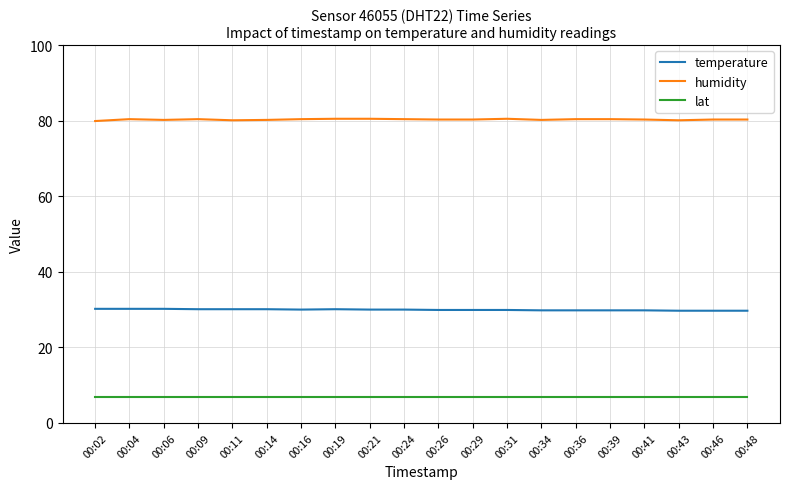

Does the chart have visible grid lines?

Yes